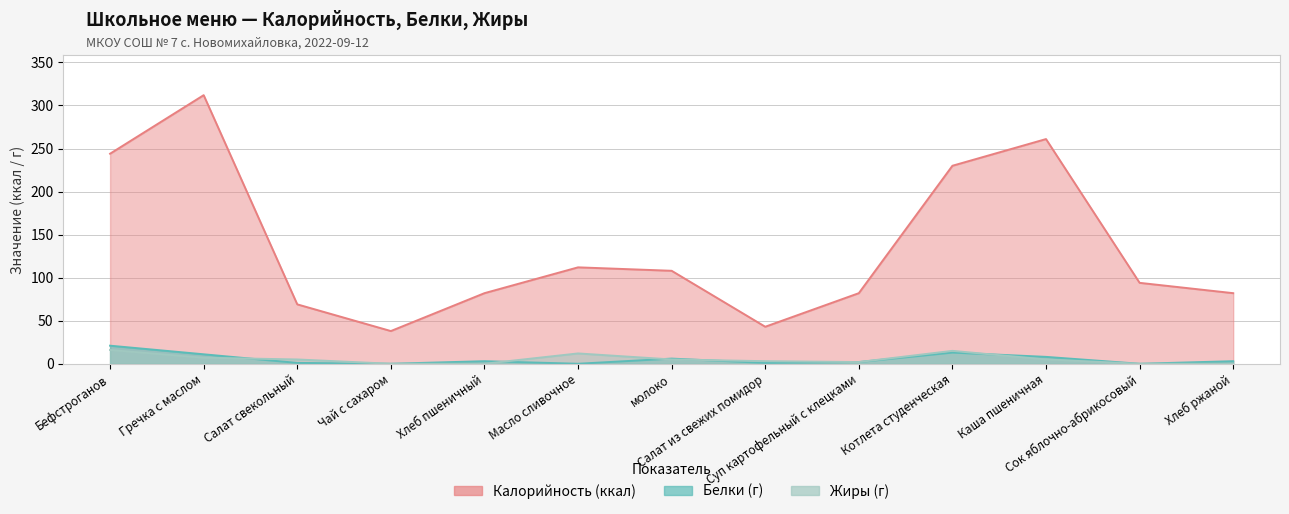

At which category is the sum across all series the highest?

Гречка с маслом